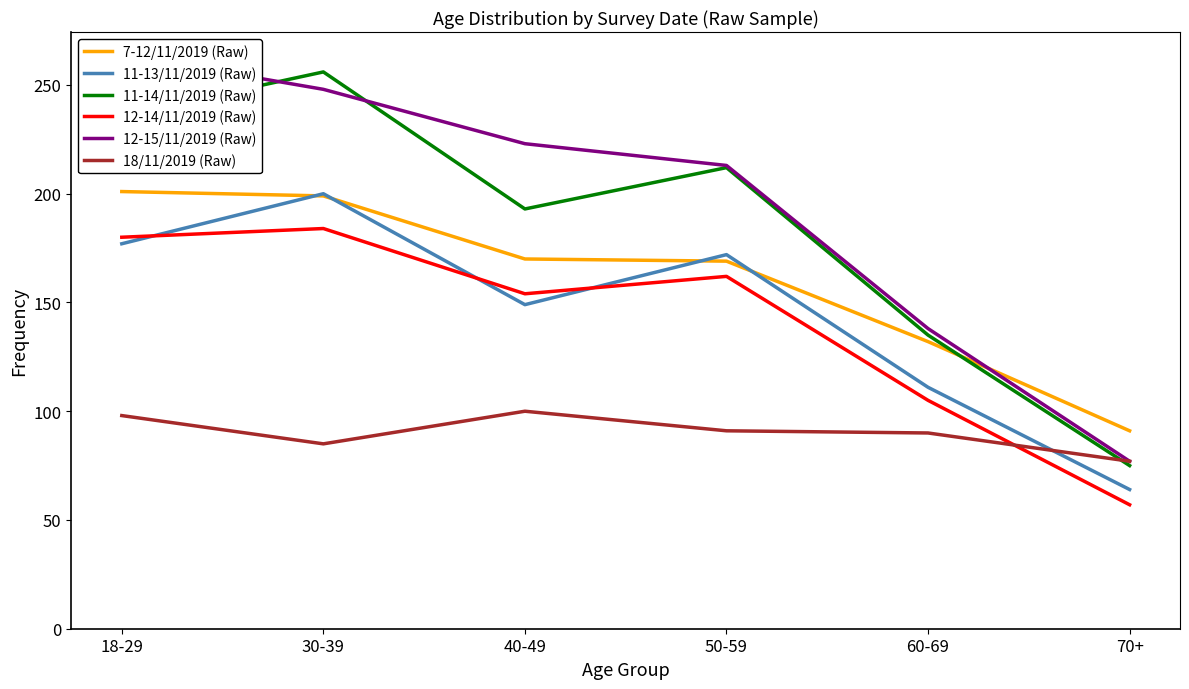

What is the difference between the second highest and second lowest values in the 11-14/11/2019 (Raw) series?

101